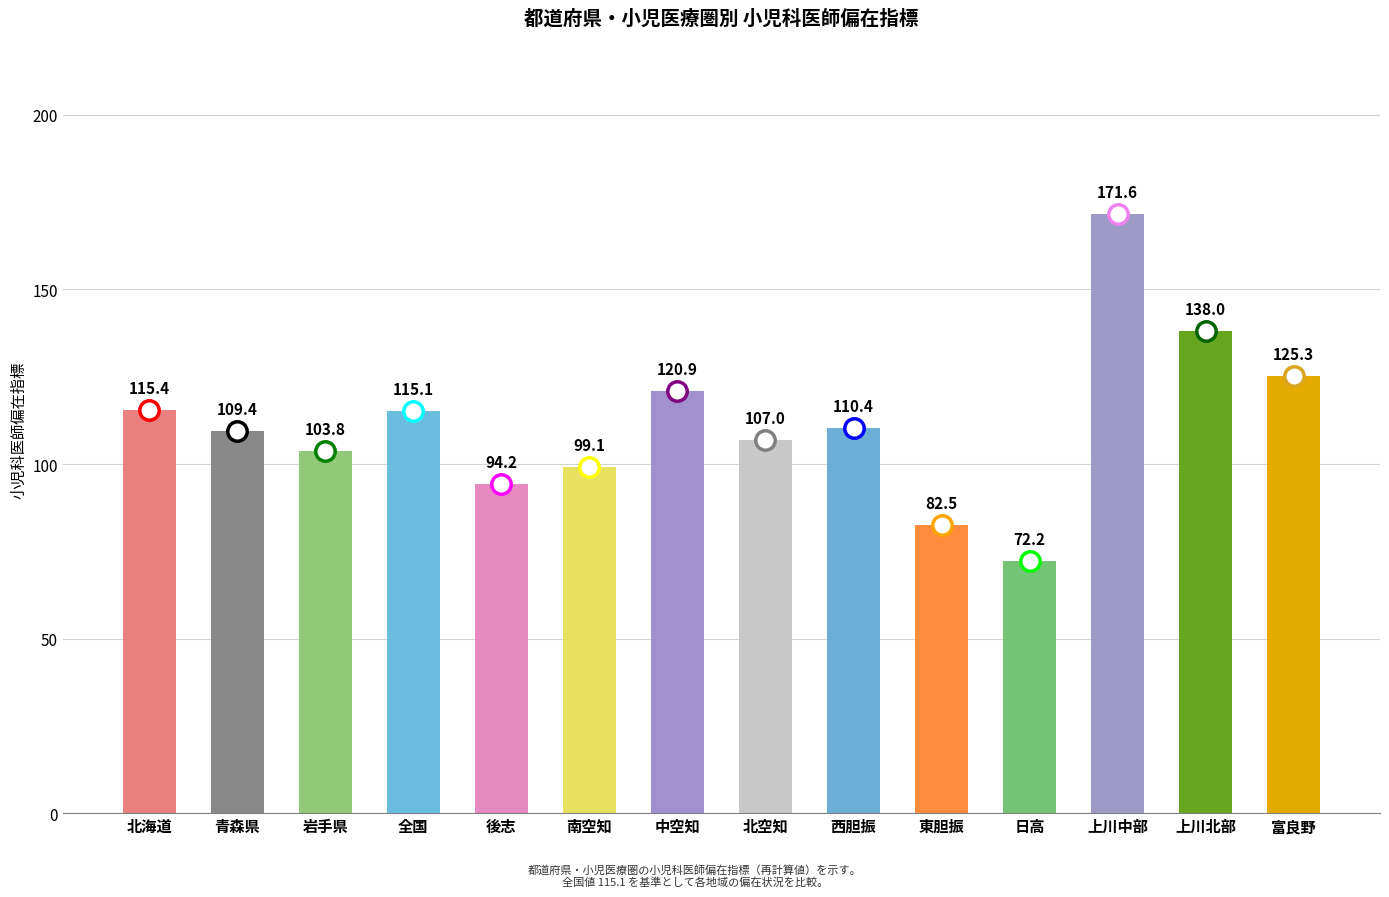

What is the sum of all values?

1565.0